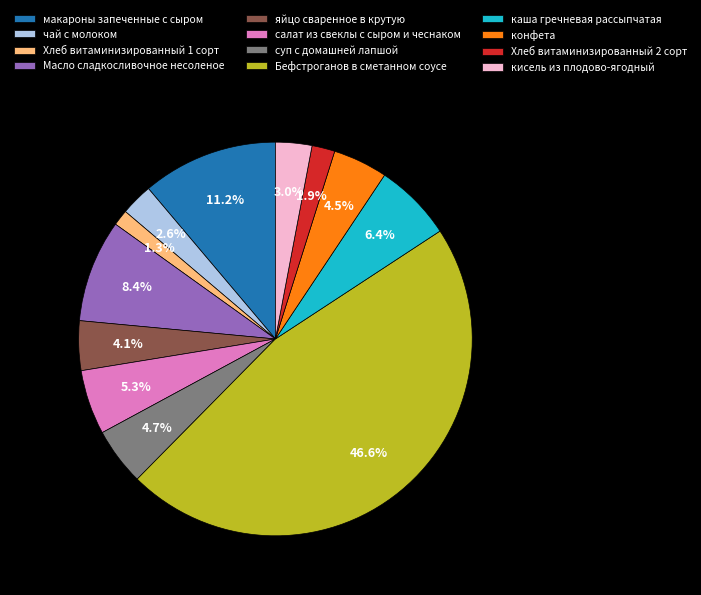

How many slices are in this pie chart?

12